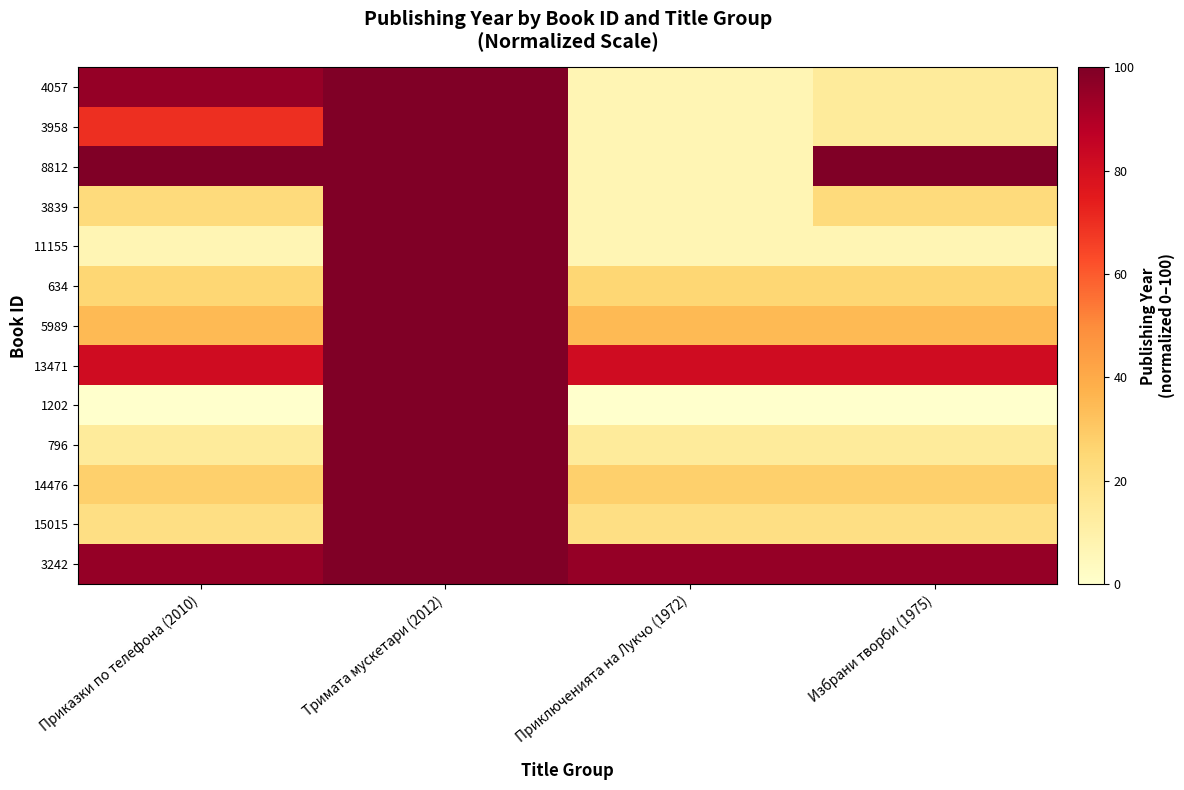

What is the maximum value shown in the chart?

100.0